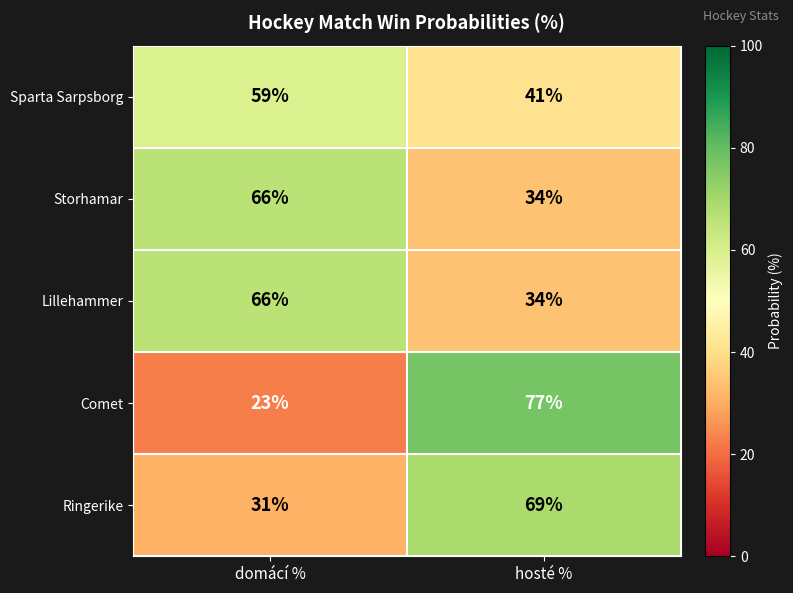

At which label does Lillehammer reach its peak?

domácí %